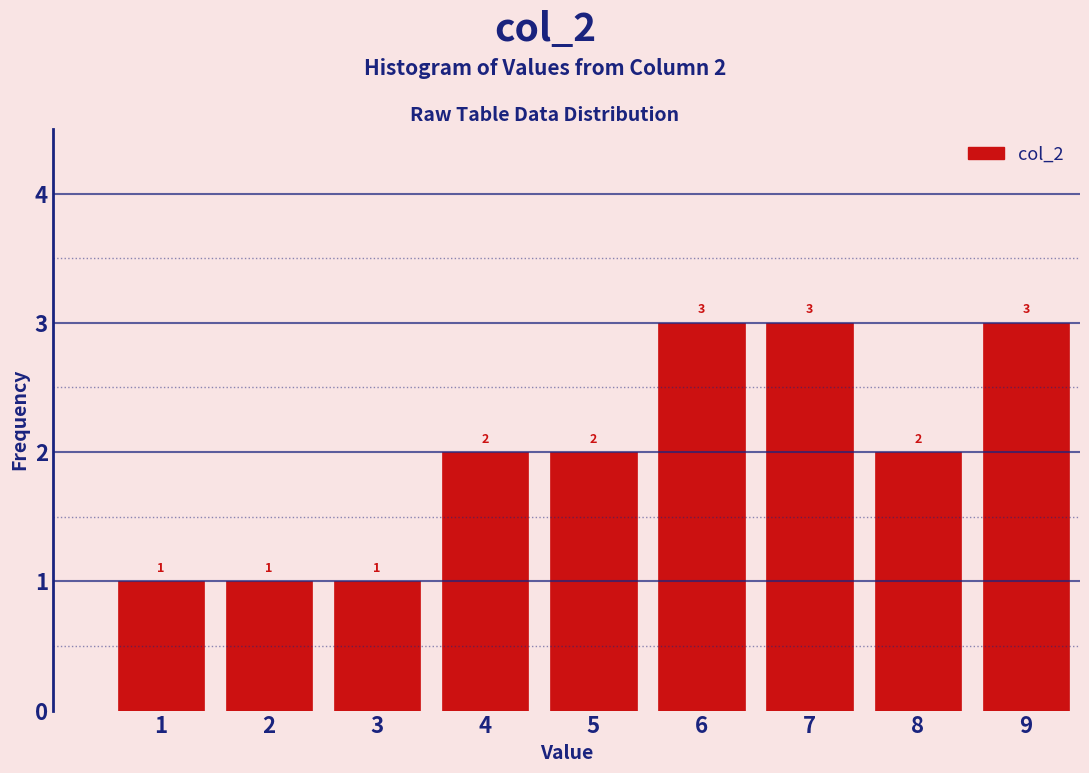

Reading left to right, extract all data points from this chart.

1=1	2=1	3=1	4=2	5=2	6=3	7=3	8=2	9=3